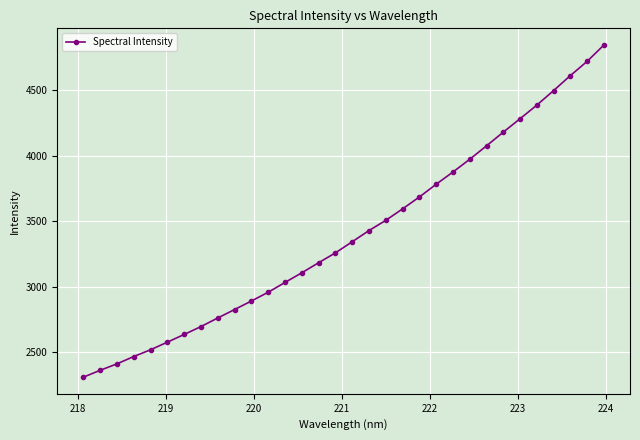

What is the value of the 9th point from the left?

2762.8